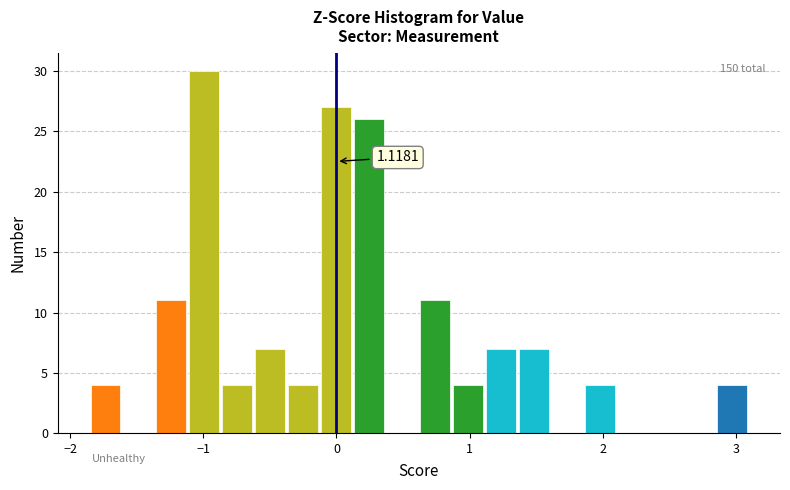

Around what value on the x-axis is the tallest bar? Give the approximate position of its centre, as read against the axis.

-1.0